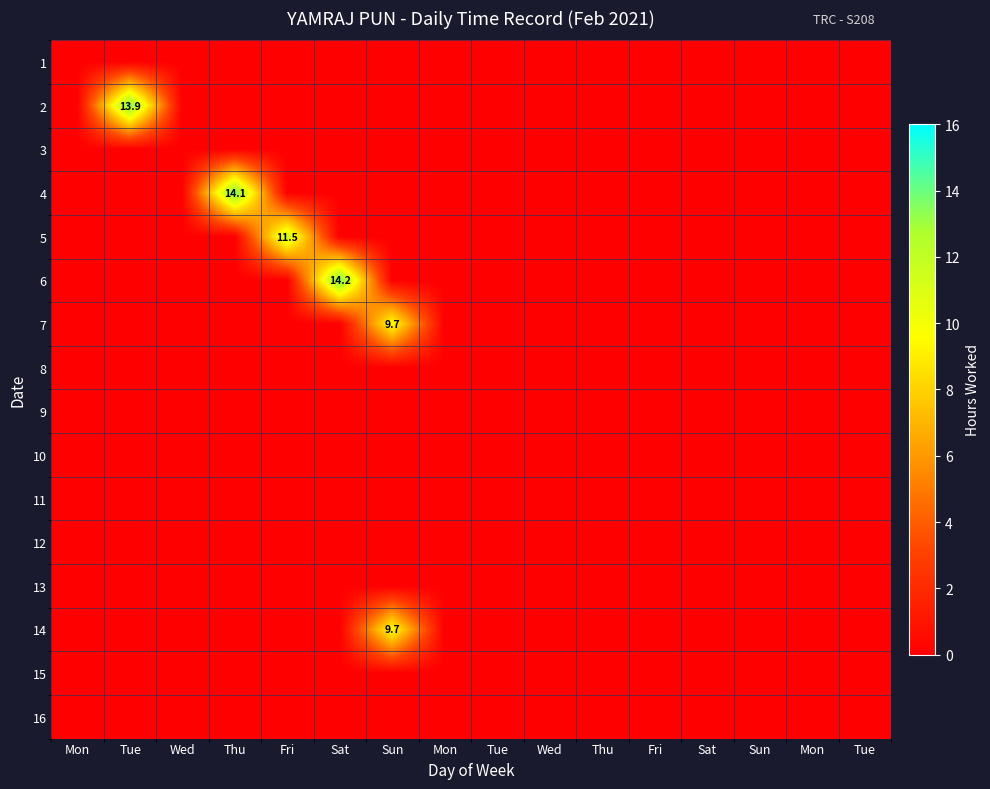

What is the total value across all series at Fri?

11.5